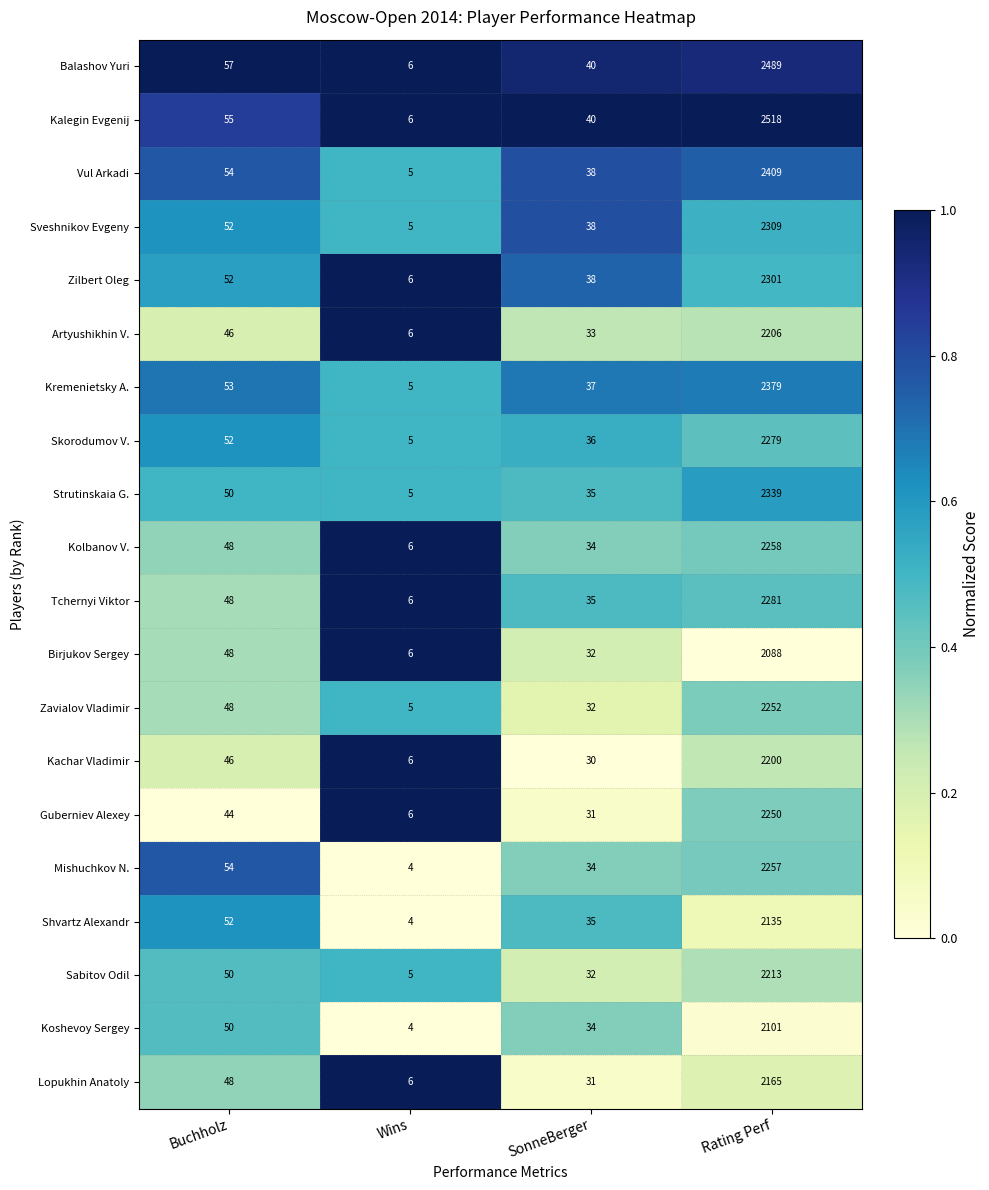

Which series has the largest total across all categories?

Kalegin Evgenij